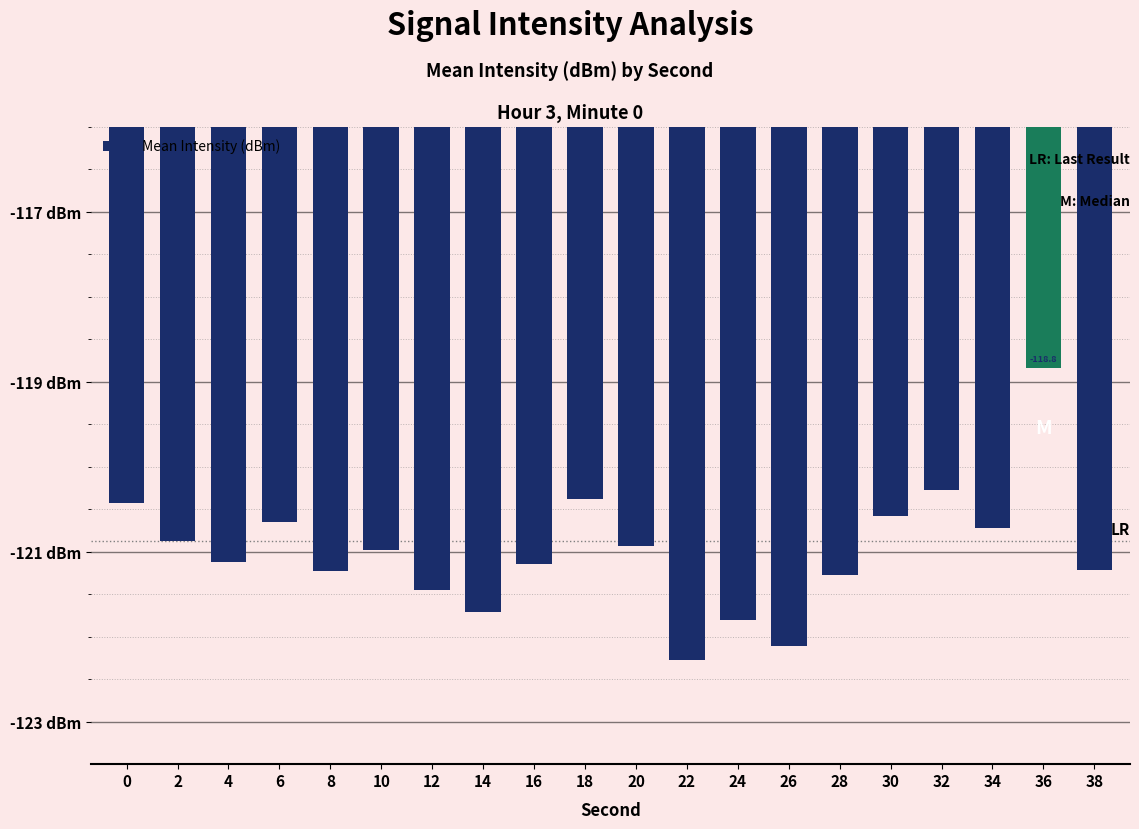

What value does the data have at 26?

-122.1